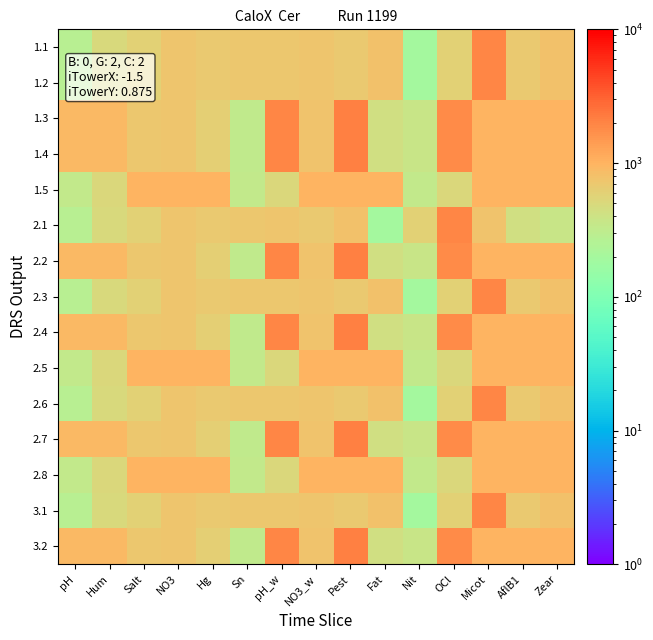

Reading right to left, what are all the values shown in this chart?

1.1: Zear=792	AflB1=678	Micot=1920	OCl=590	Nit=192	Fat=792	Pest=678	NO3_w=726	pH_w=698	Sn=698	Hg=690	NO3=726	Salt=602	Hum=498	pH=282
1.2: Zear=792	AflB1=678	Micot=1920	OCl=590	Nit=192	Fat=792	Pest=678	NO3_w=726	pH_w=698	Sn=698	Hg=690	NO3=726	Salt=602	Hum=498	pH=282
1.3: Zear=980	AflB1=980	Micot=980	OCl=1812	Nit=372	Fat=432	Pest=2100	NO3_w=750	pH_w=1920	Sn=318	Hg=618	NO3=744	Salt=708	Hum=924	pH=924
1.4: Zear=980	AflB1=980	Micot=980	OCl=1812	Nit=372	Fat=432	Pest=2100	NO3_w=750	pH_w=1920	Sn=318	Hg=618	NO3=744	Salt=708	Hum=924	pH=924
1.5: Zear=980	AflB1=980	Micot=980	OCl=522	Nit=336	Fat=980	Pest=980	NO3_w=980	pH_w=522	Sn=336	Hg=980	NO3=980	Salt=980	Hum=522	pH=336
2.1: Zear=372	AflB1=432	Micot=750	OCl=1920	Nit=590	Fat=192	Pest=792	NO3_w=678	pH_w=726	Sn=698	Hg=690	NO3=726	Salt=602	Hum=498	pH=282
2.2: Zear=980	AflB1=980	Micot=980	OCl=1812	Nit=372	Fat=432	Pest=2100	NO3_w=750	pH_w=1920	Sn=318	Hg=618	NO3=744	Salt=708	Hum=924	pH=924
2.3: Zear=792	AflB1=678	Micot=1920	OCl=590	Nit=192	Fat=792	Pest=678	NO3_w=726	pH_w=698	Sn=698	Hg=690	NO3=726	Salt=602	Hum=498	pH=282
2.4: Zear=980	AflB1=980	Micot=980	OCl=1812	Nit=372	Fat=432	Pest=2100	NO3_w=750	pH_w=1920	Sn=318	Hg=618	NO3=744	Salt=708	Hum=924	pH=924
2.5: Zear=980	AflB1=980	Micot=980	OCl=522	Nit=336	Fat=980	Pest=980	NO3_w=980	pH_w=522	Sn=336	Hg=980	NO3=980	Salt=980	Hum=522	pH=336
2.6: Zear=792	AflB1=678	Micot=1920	OCl=590	Nit=192	Fat=792	Pest=678	NO3_w=726	pH_w=698	Sn=698	Hg=690	NO3=726	Salt=602	Hum=498	pH=282
2.7: Zear=980	AflB1=980	Micot=980	OCl=1812	Nit=372	Fat=432	Pest=2100	NO3_w=750	pH_w=1920	Sn=318	Hg=618	NO3=744	Salt=708	Hum=924	pH=924
2.8: Zear=980	AflB1=980	Micot=980	OCl=522	Nit=336	Fat=980	Pest=980	NO3_w=980	pH_w=522	Sn=336	Hg=980	NO3=980	Salt=980	Hum=522	pH=336
3.1: Zear=792	AflB1=678	Micot=1920	OCl=590	Nit=192	Fat=792	Pest=678	NO3_w=726	pH_w=698	Sn=698	Hg=690	NO3=726	Salt=602	Hum=498	pH=282
3.2: Zear=980	AflB1=980	Micot=980	OCl=1812	Nit=372	Fat=432	Pest=2100	NO3_w=750	pH_w=1920	Sn=318	Hg=618	NO3=744	Salt=708	Hum=924	pH=924